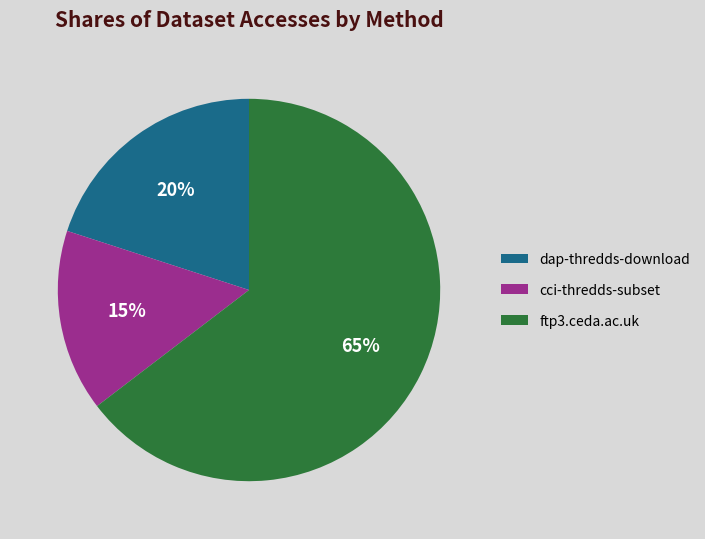

Do cci-thredds-subset and dap-thredds-download together represent more than half of the pie?

No